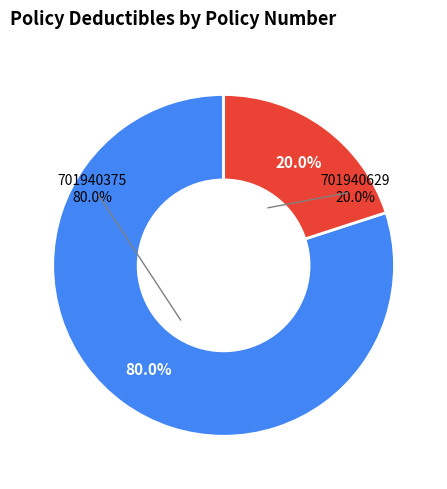

What is the change in value from 701940375 to 701940629?

-750